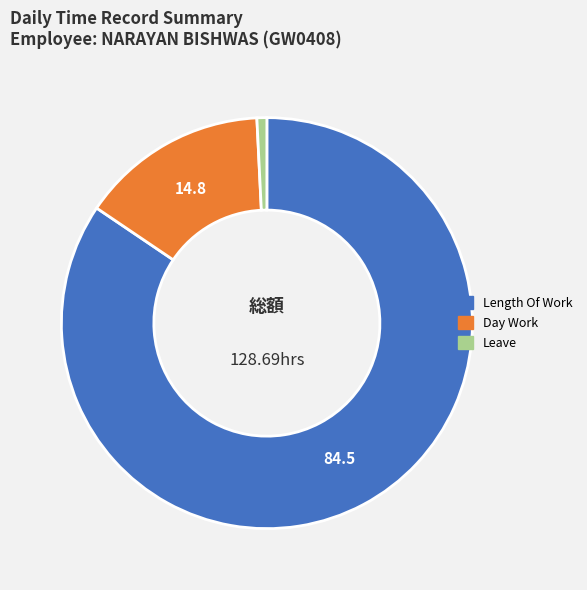

Is there any slice that represents more than half of the pie?

Yes